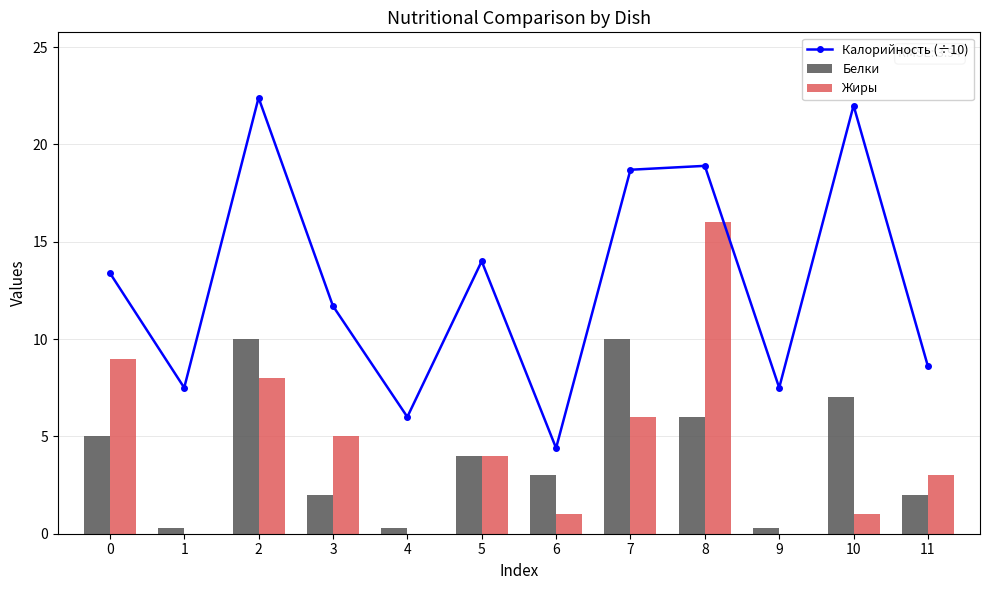

At which label is Жиры closest to 8?

2